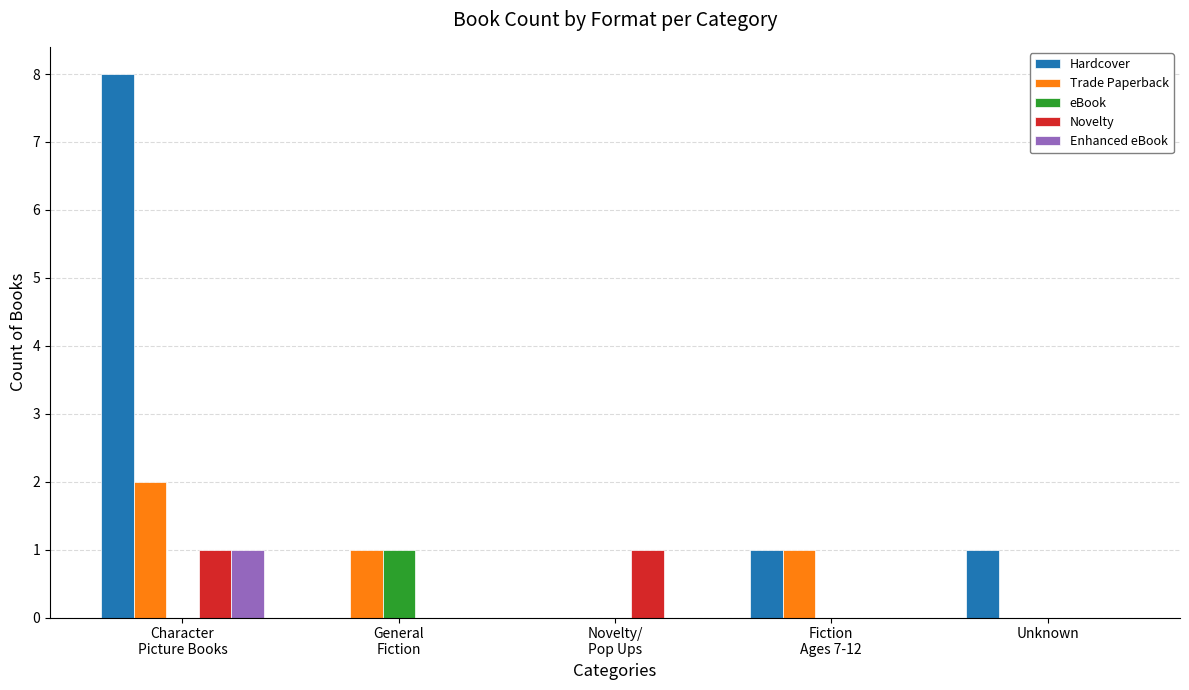

Which series has the largest total across all categories?

Hardcover